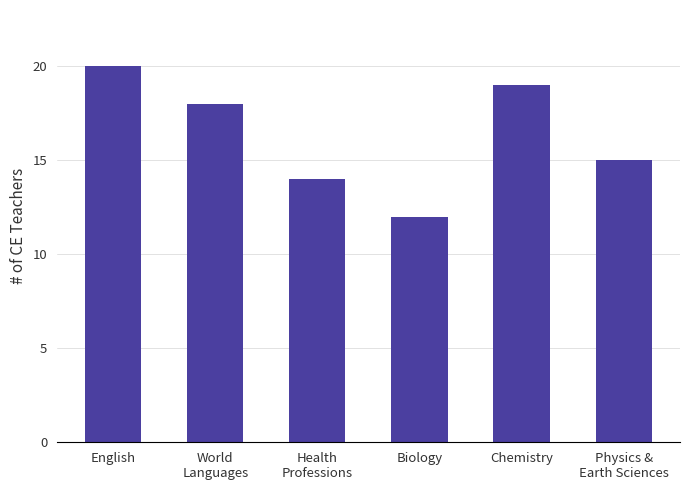

What position from the right is Health
Professions?

4